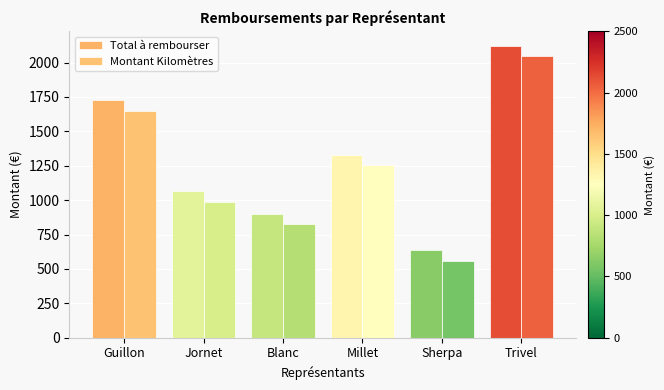

How many categories are shown in the chart?

6